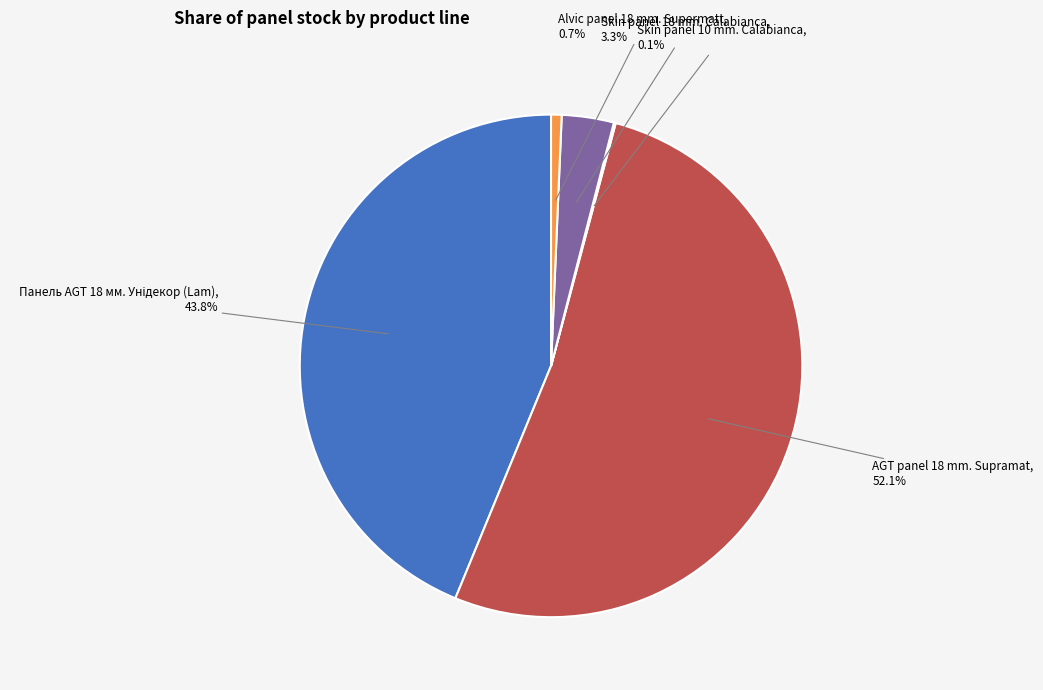

Which slice is the largest?

AGT panel 18 mm. Supramat